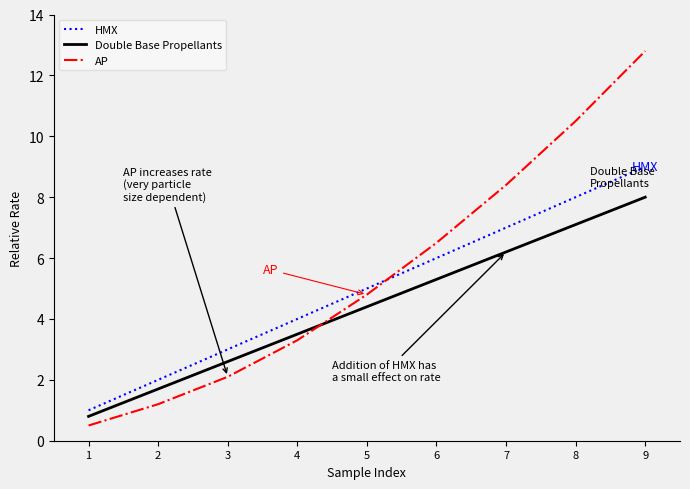

True or false: HMX has a value of 5.2 at 3.

False